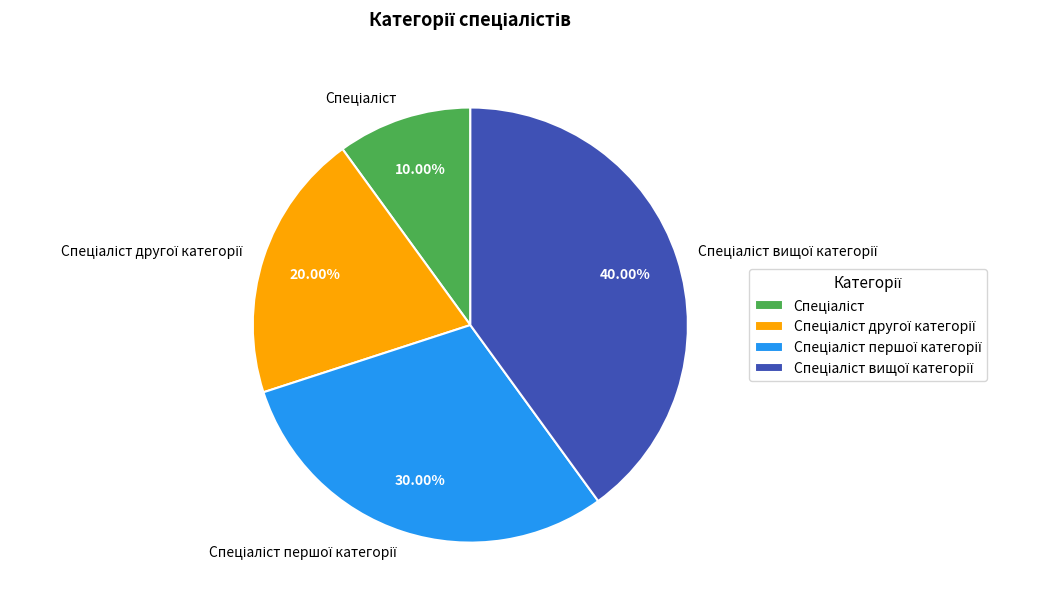

Is there a majority slice in this chart?

No